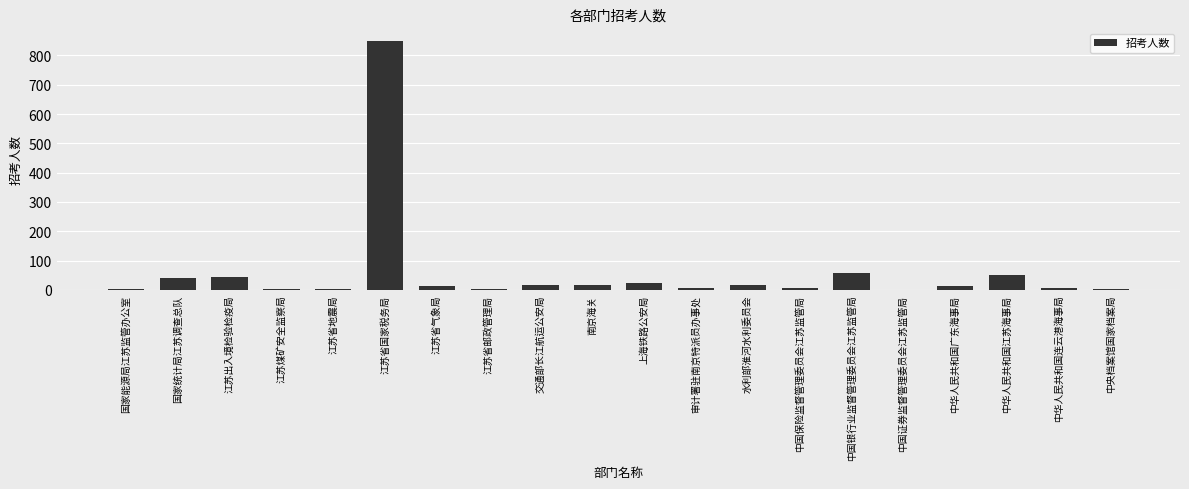

Are the bars horizontal?

No